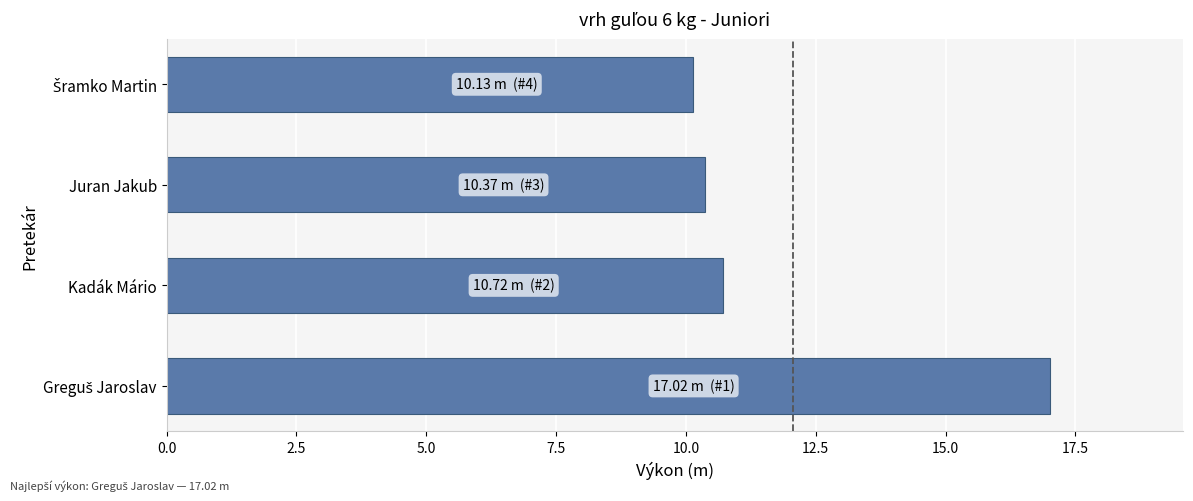

What is the greatest value displayed?

17.0